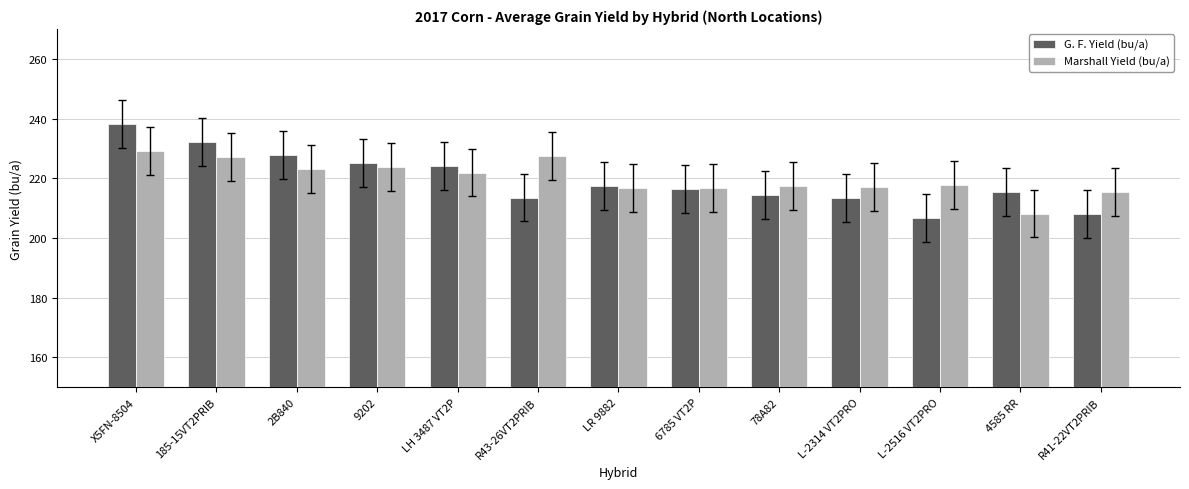

What is the total value across all series at 2B840?

450.7